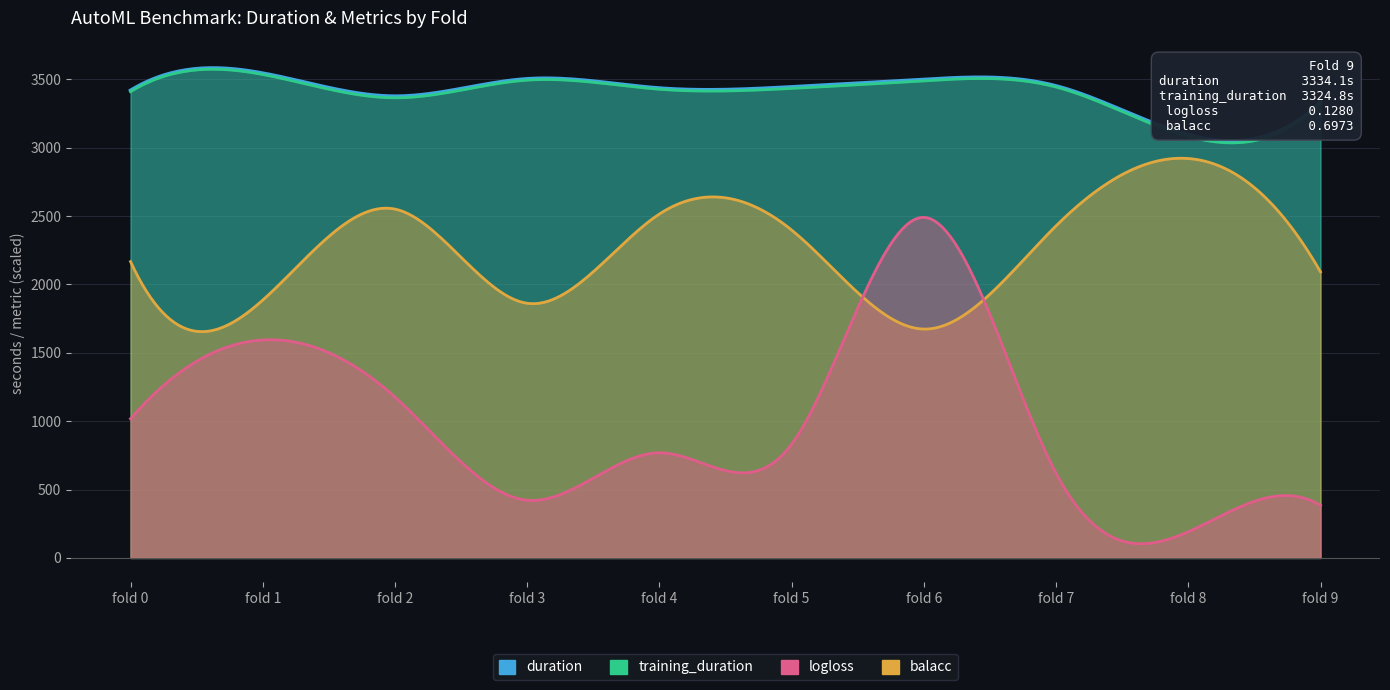

Is it true that logloss equals 0.0 at fold 8?

False